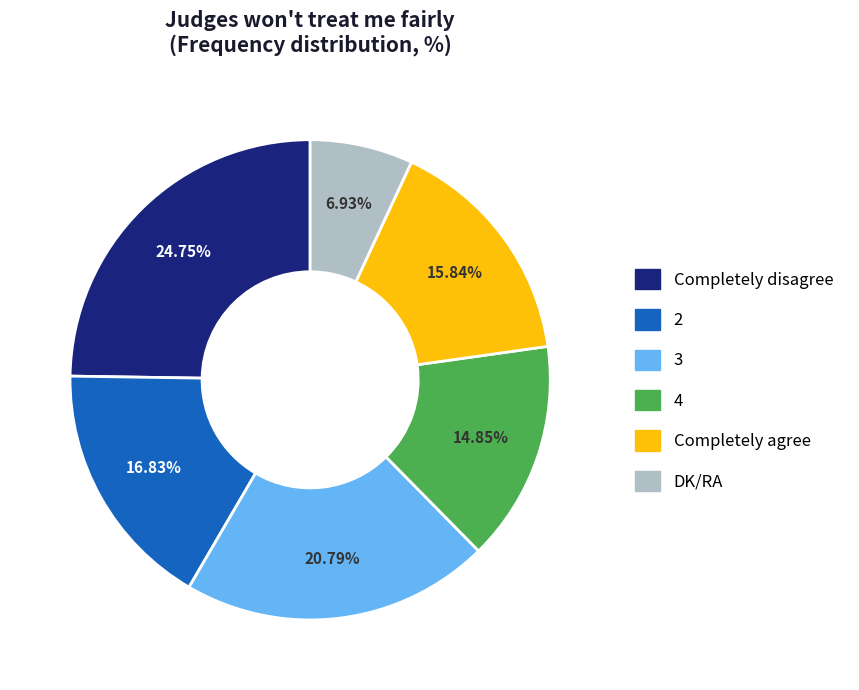

Is it true that 4 is 6% of the pie?

False